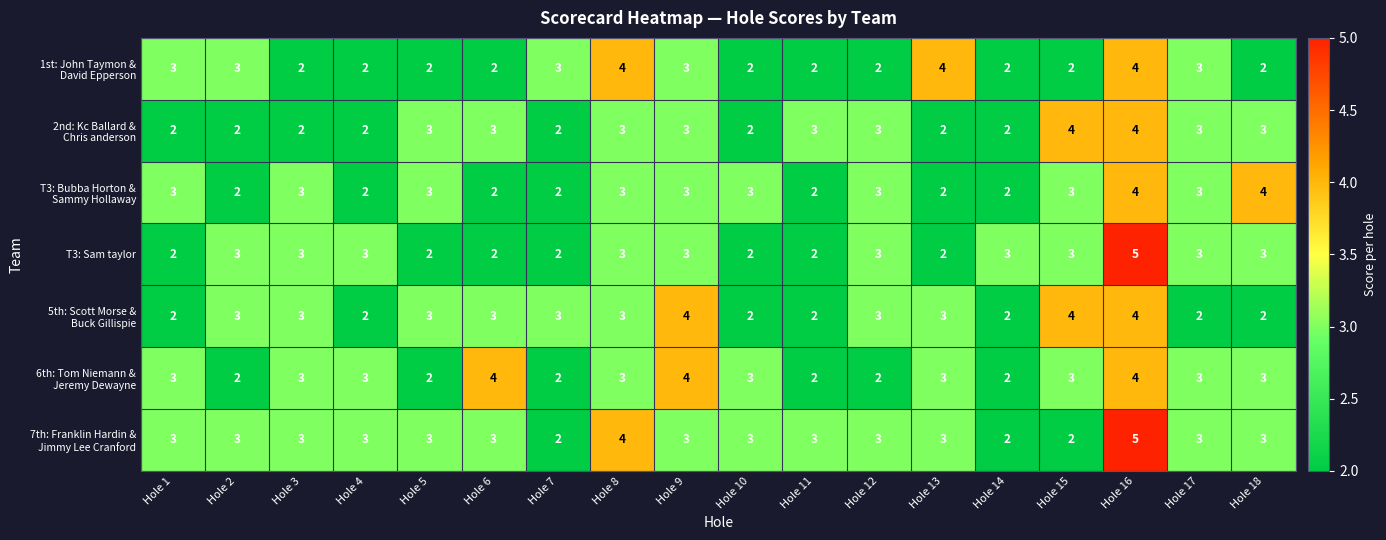

What is the total value across all series at Hole 13?

19